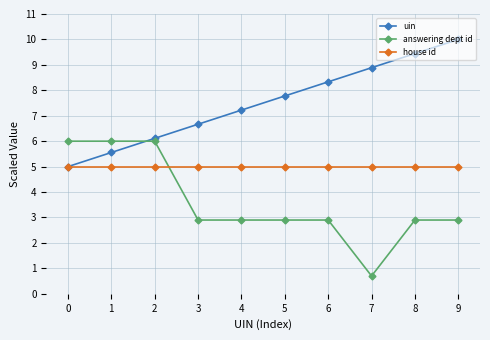

What is the difference between the maximum and minimum values in the uin series?

5.0